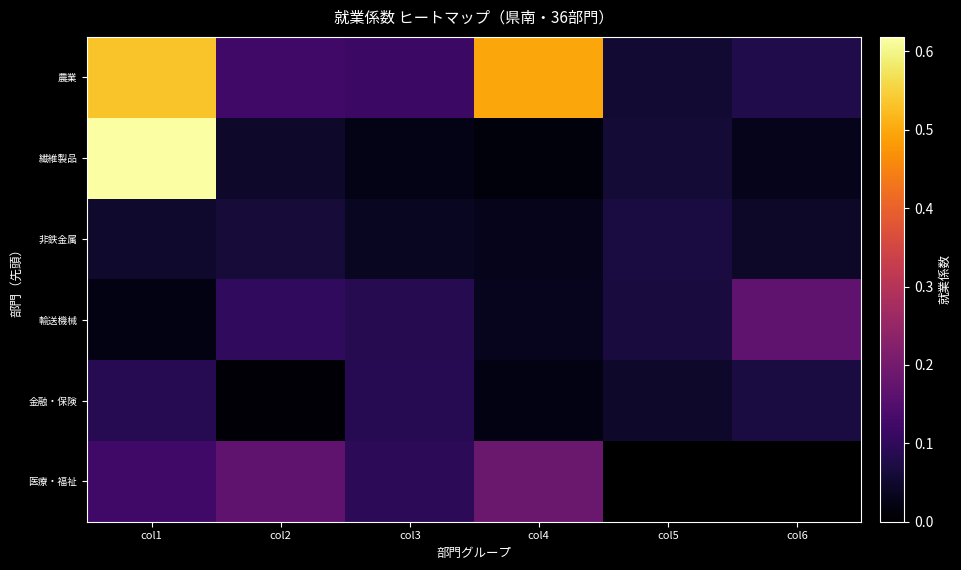

Which series has the largest total across all categories?

農業